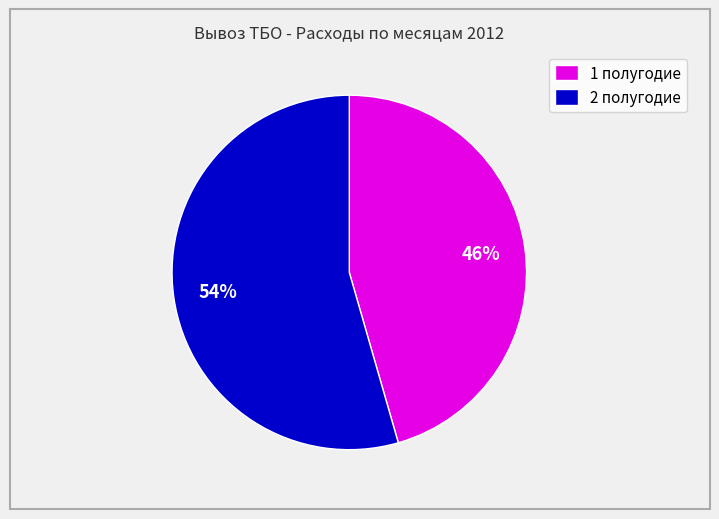

Which has a higher value, 1 полугодие or 2 полугодие?

2 полугодие